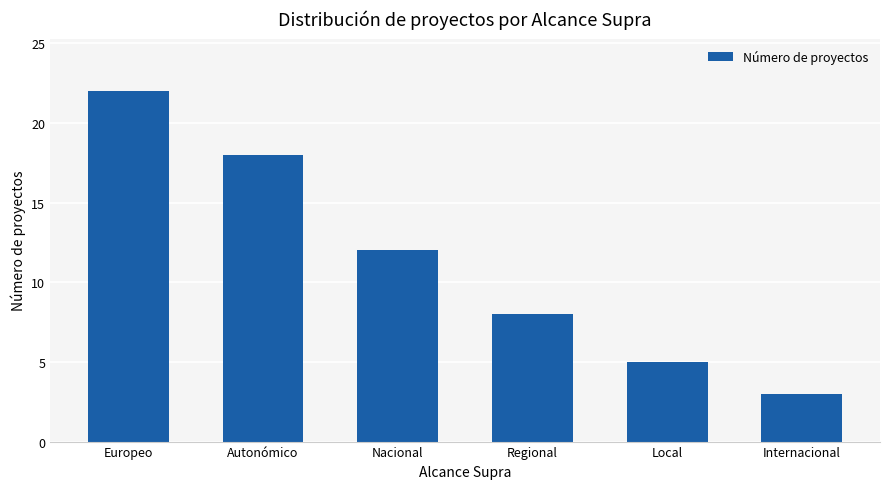

What is the difference between the values at Internacional and Regional?

5